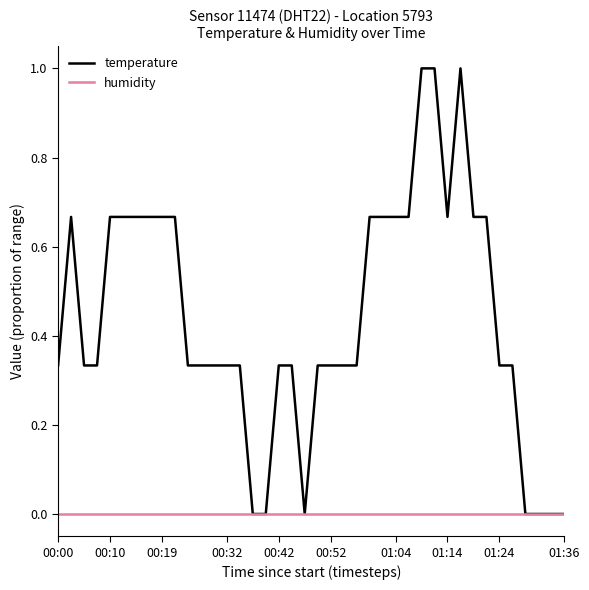

Rank the series by their maximum value, from highest to lowest.

temperature, humidity